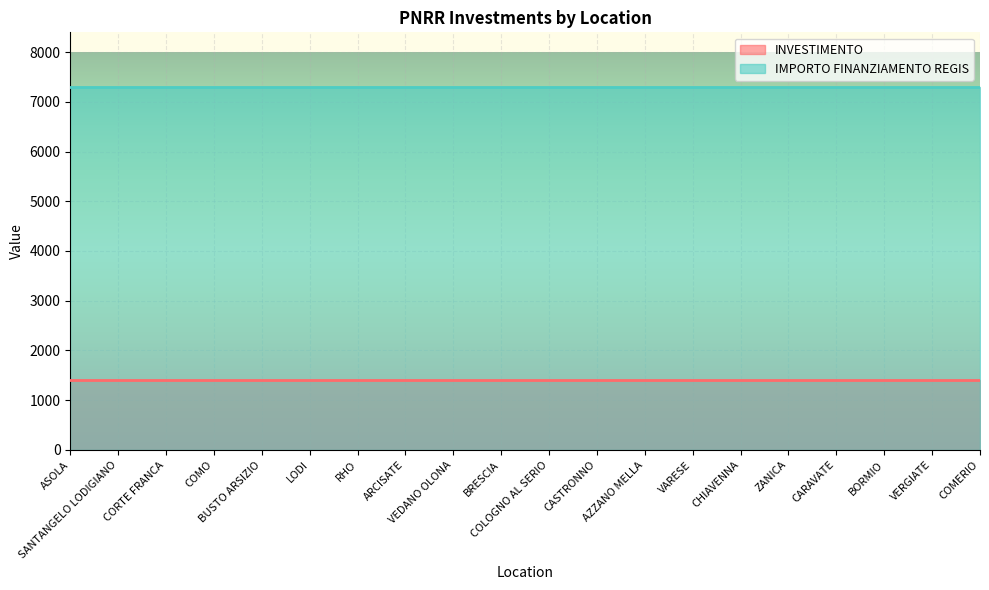

List the series in order of their peak value, highest first.

IMPORTO FINANZIAMENTO REGIS, INVESTIMENTO